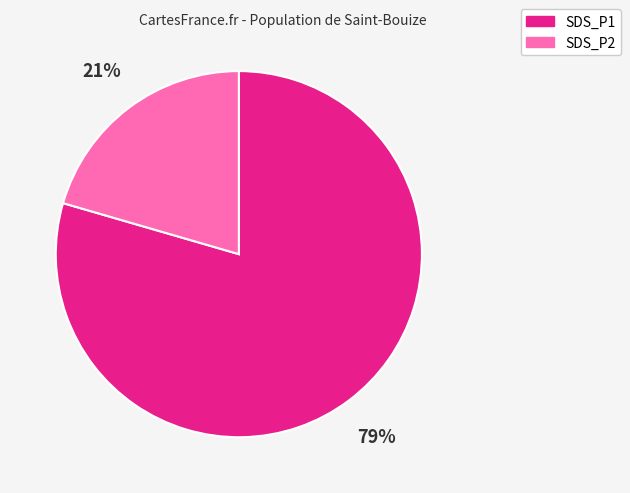

How many slices are in this pie chart?

2